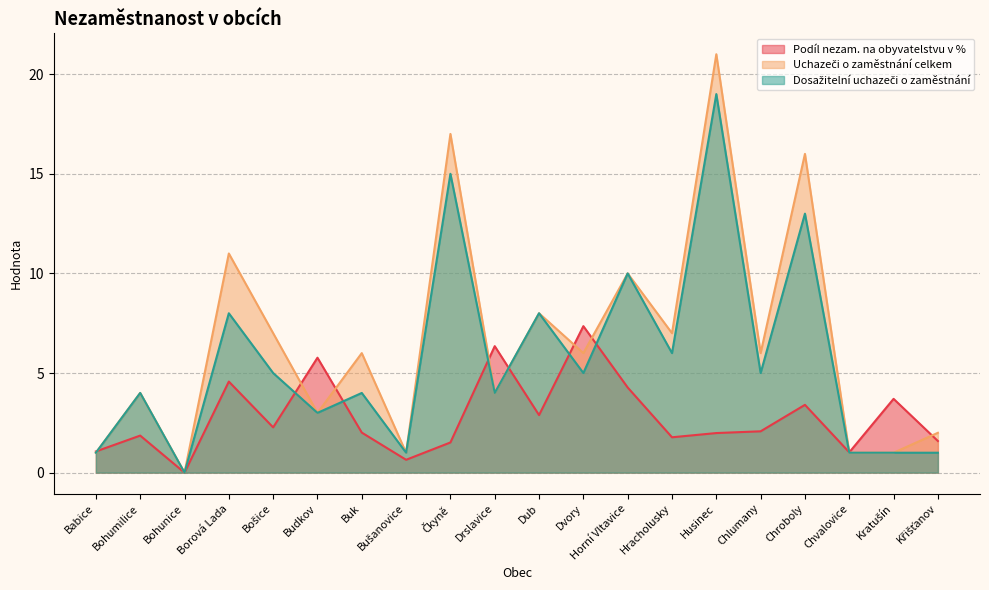

The Dosažitelní uchazeči o zaměstnání series shows 5.0 at Dvory. True or false?

True